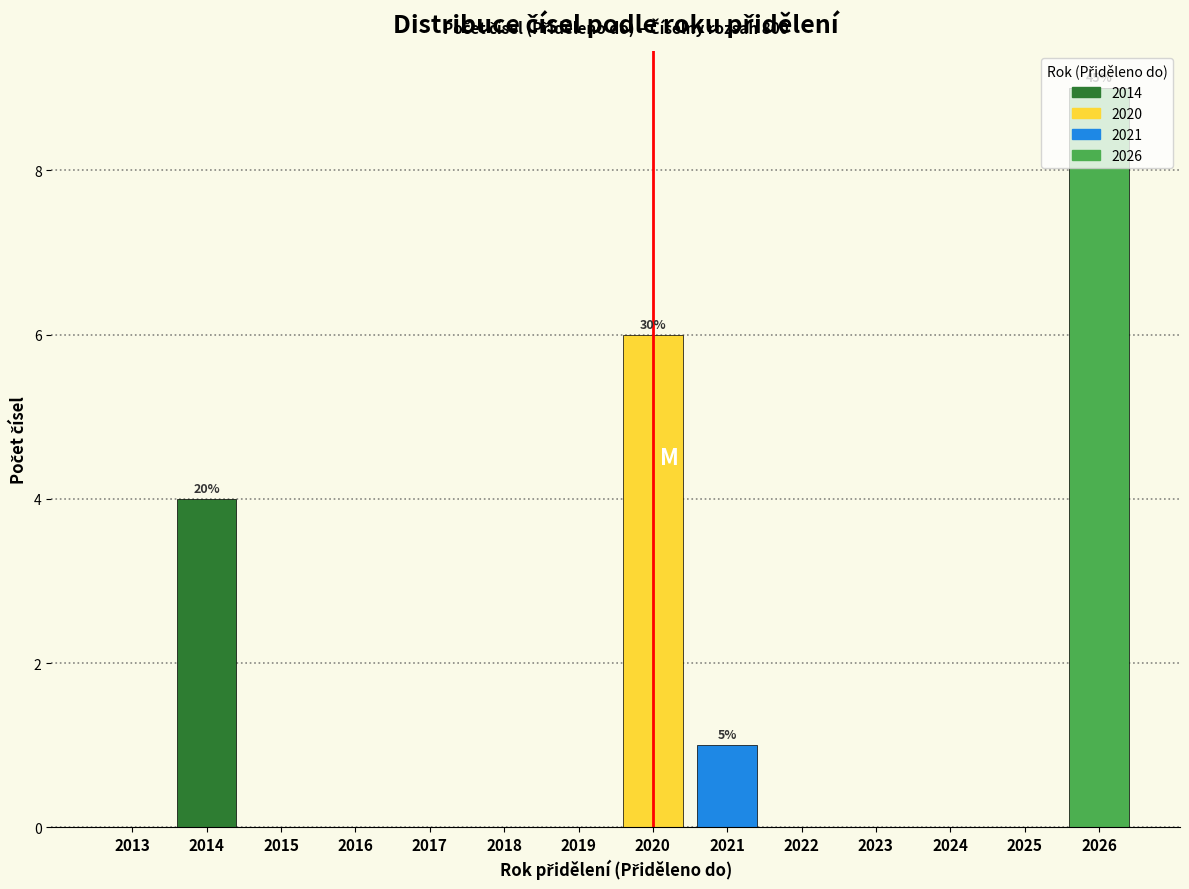

Which has a higher value, 2014 or 2013?

2014